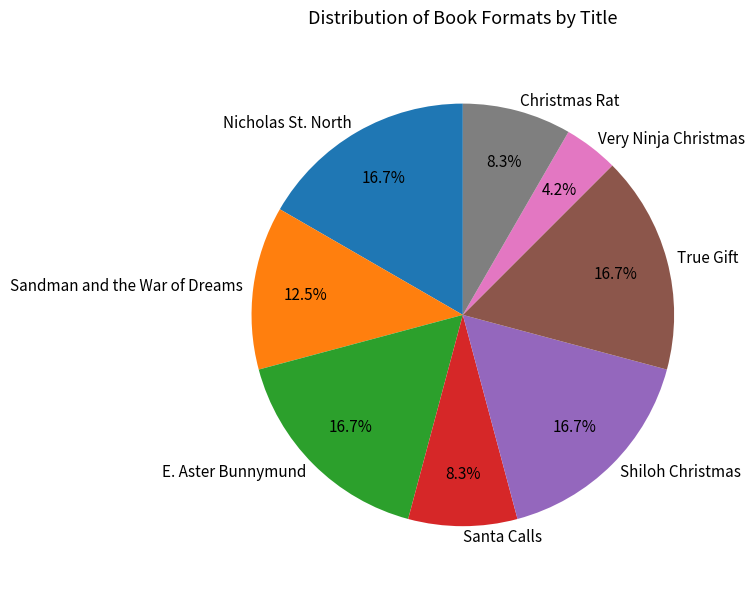

Is there a majority slice in this chart?

No